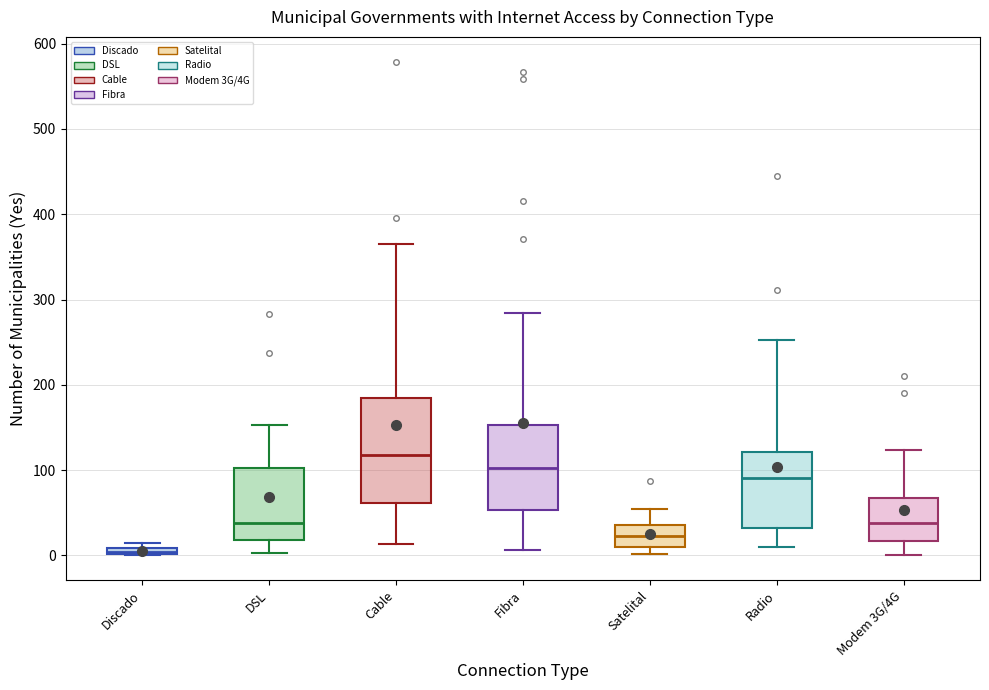

Which box's median line is the highest?

Cable